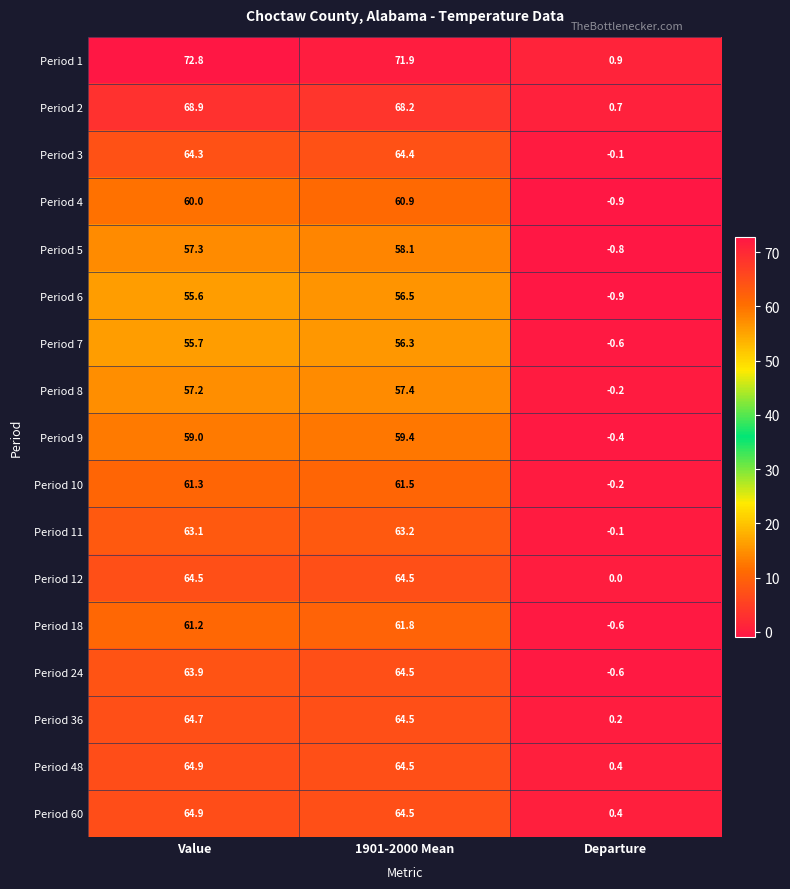

True or false: Period 5 has a value of 34.1 at 1901-2000 Mean.

False